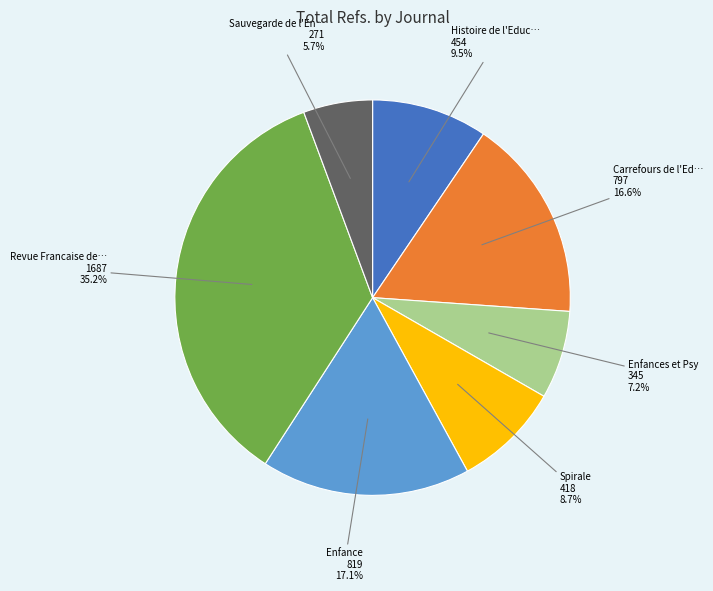

To the nearest percent, what is the average slice percentage?

14%